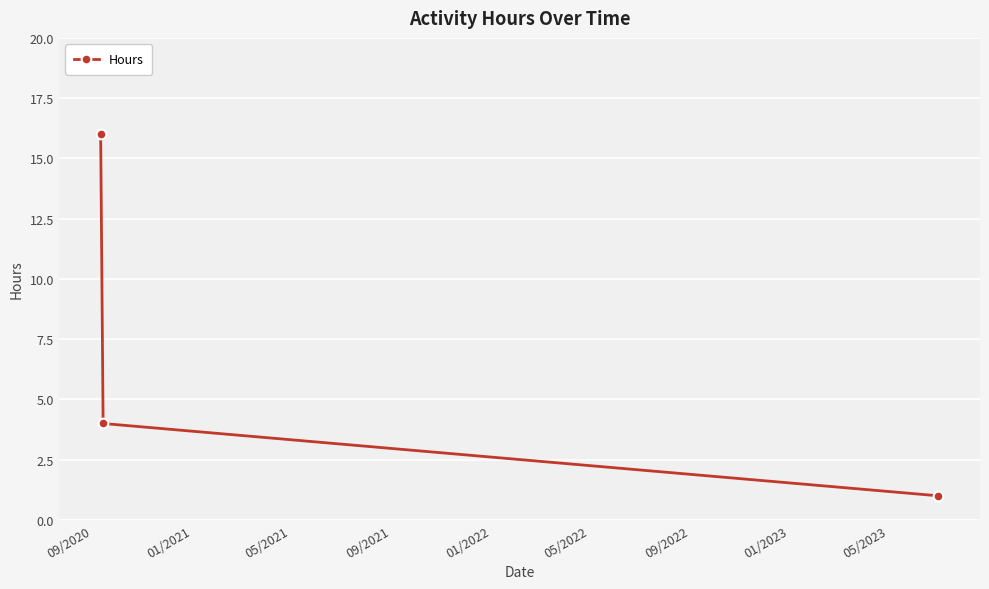

Reading right to left, what are all the values shown in this chart?

1	4	16